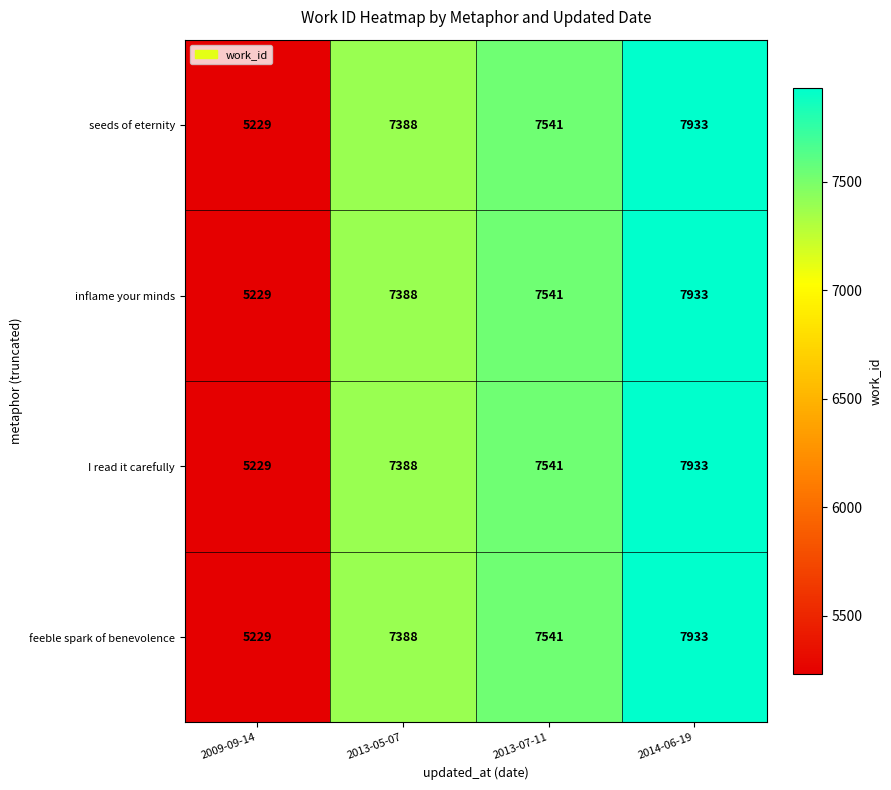

Is the value of inflame your minds at 2013-05-07 greater than the value of feeble spark of benevolence at 2013-07-11?

No